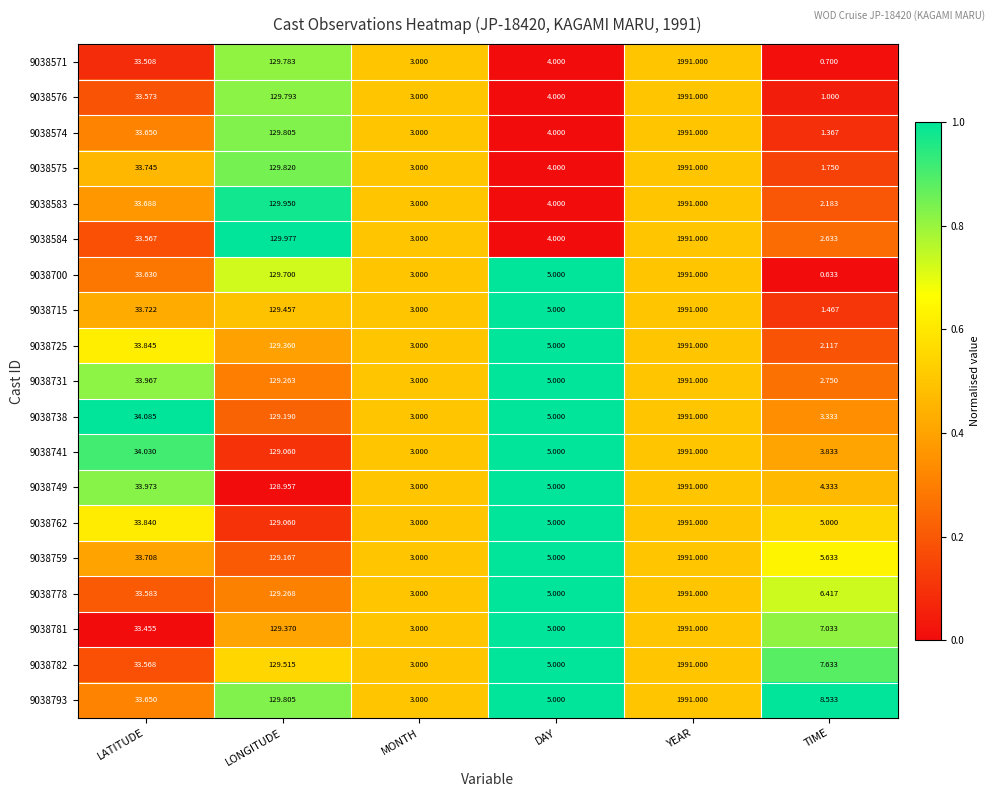

Which category has the highest value in the 9038738 series?

YEAR